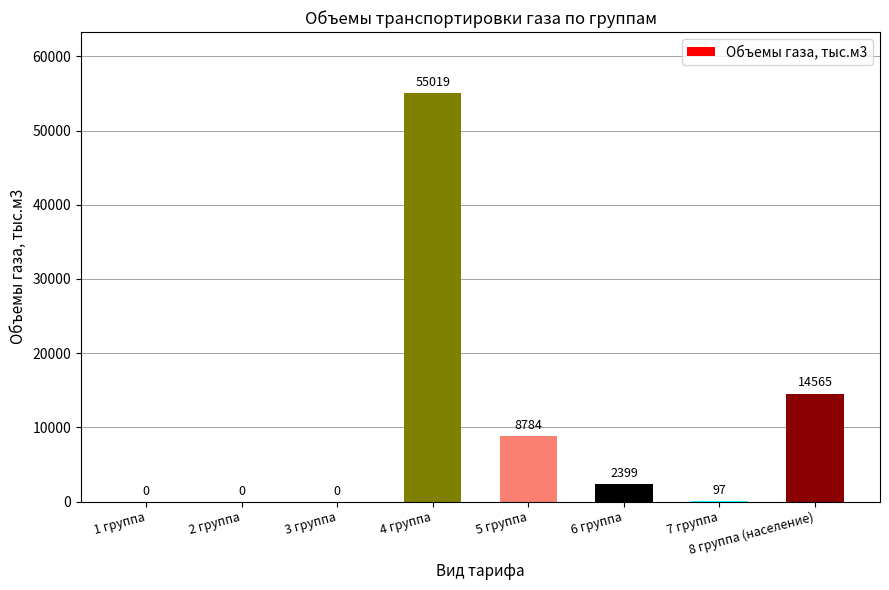

Reading left to right, extract all data points from this chart.

1 группа=0	2 группа=0	3 группа=0	4 группа=55019	5 группа=8784	6 группа=2399	7 группа=97	8 группа (население)=14565